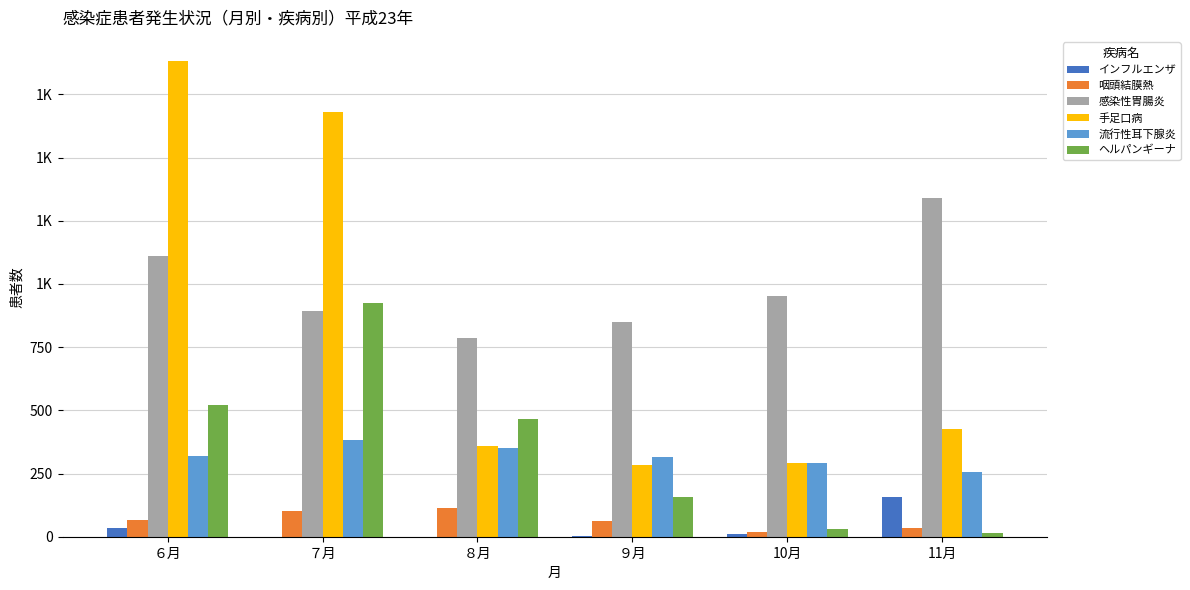

List the labels in order of 感染性胃腸炎 value, smallest first.

８月, ９月, ７月, 10月, ６月, 11月